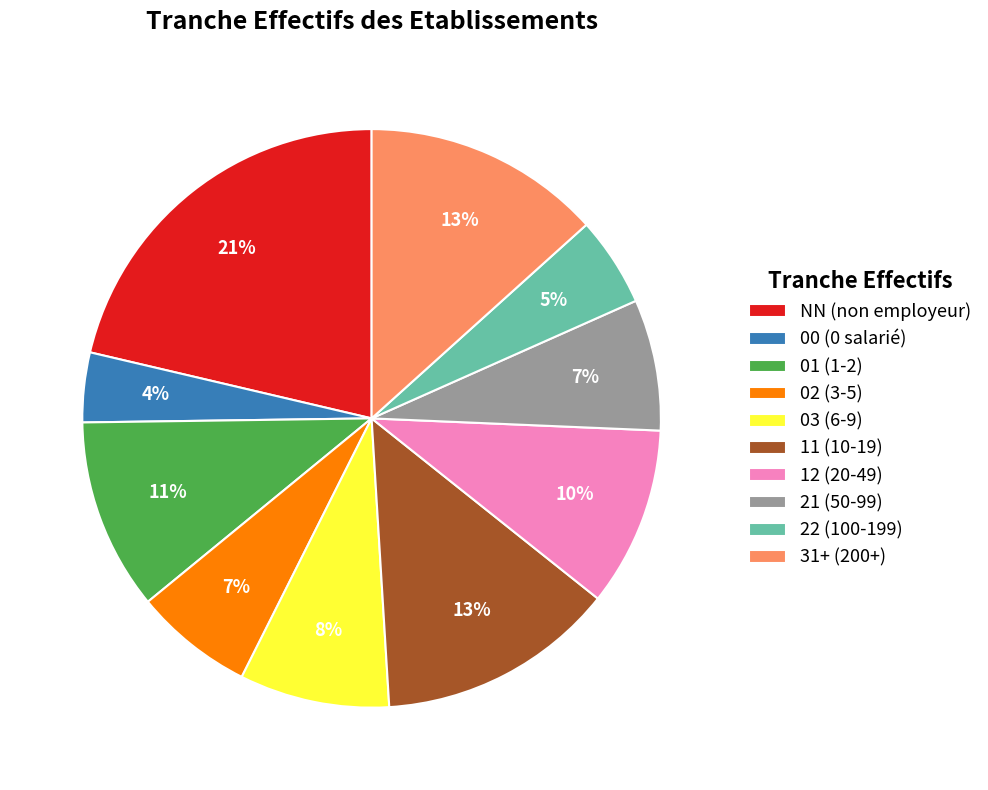

Is it true that 11 (10-19) is 13% of the pie?

True